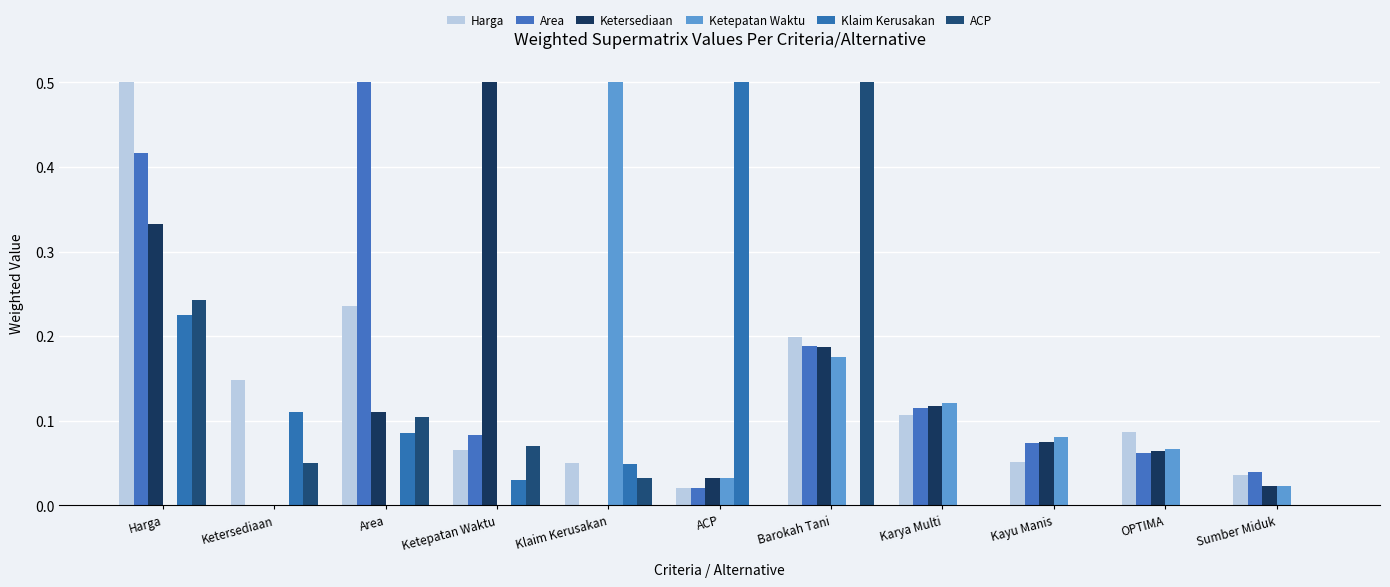

True or false: Ketersediaan has a value of 0.0 at Klaim Kerusakan.

True